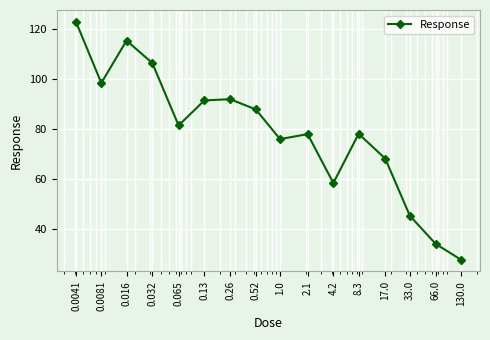

What is the difference between the maximum and minimum values?

95.3